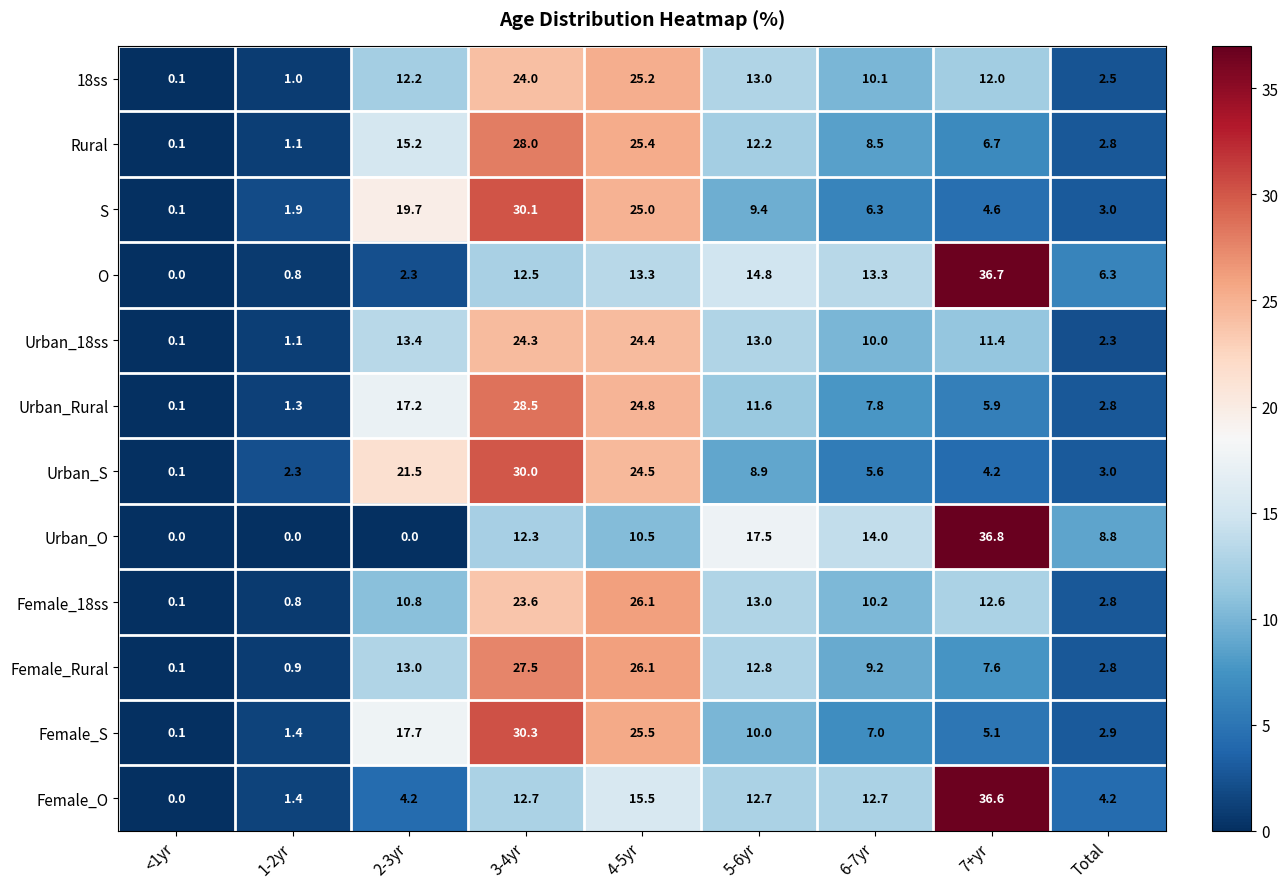

List the labels in order of Urban_18ss value, largest first.

4-5yr, 3-4yr, 2-3yr, 5-6yr, 7+yr, 6-7yr, Total, 1-2yr, <1yr